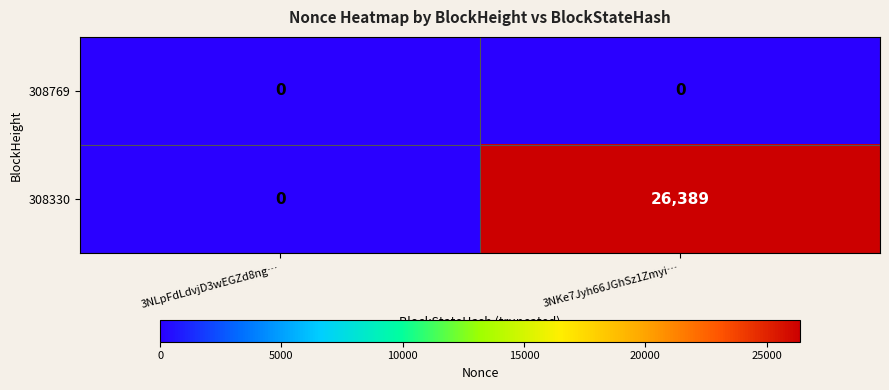

At which category is the sum across all series the highest?

3NKe7Jyh66JGhSz1Zmyi…